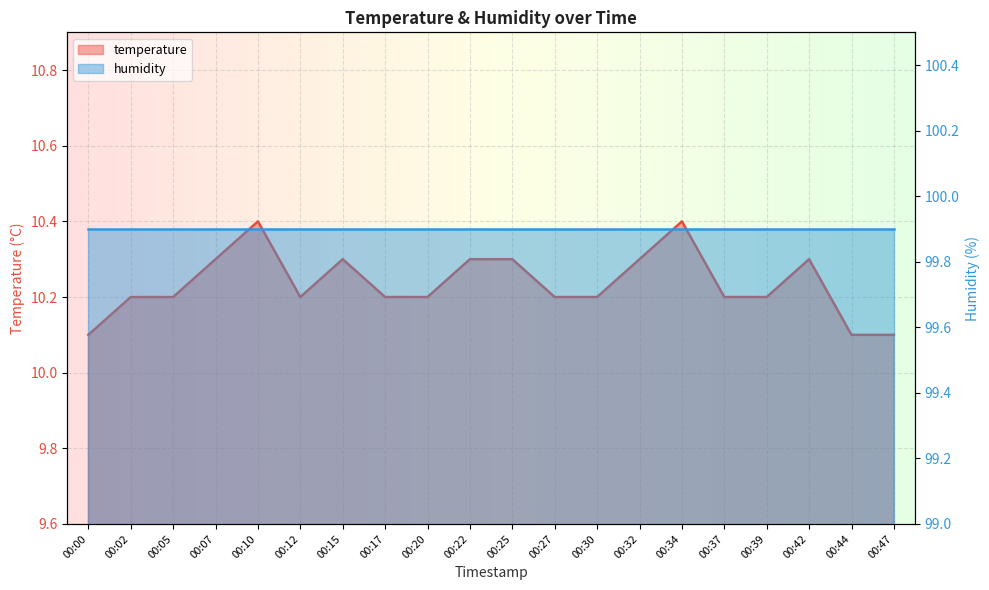

What is the value of the 1st point from the left?

10.1